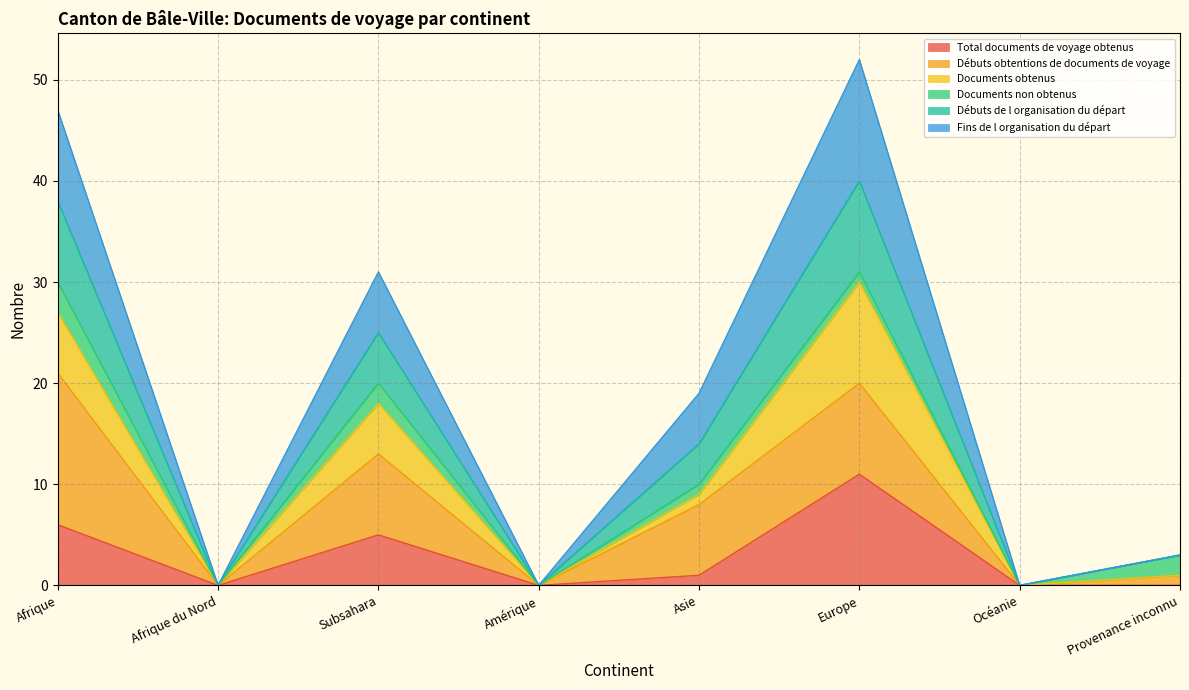

Is it true that Débuts de l organisation du départ equals -24 at Afrique du Nord?

False